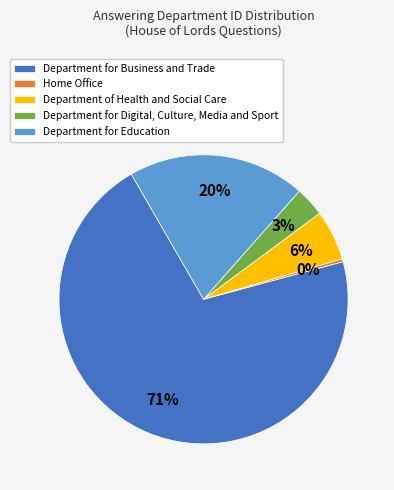

What is the ratio of the value at Department for Education to the value at Department for Business and Trade?

0.3